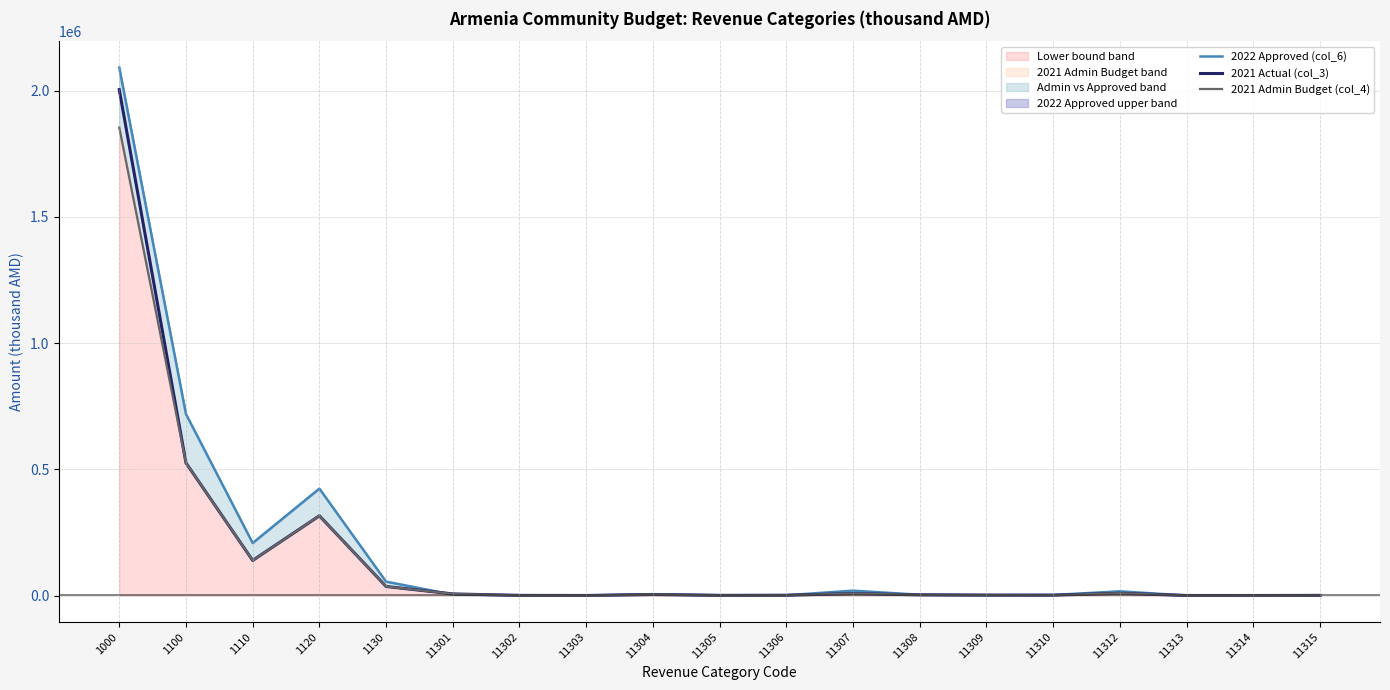

What is the approximate value of 2021 Actual (col_3) at 1000?

2004161.8